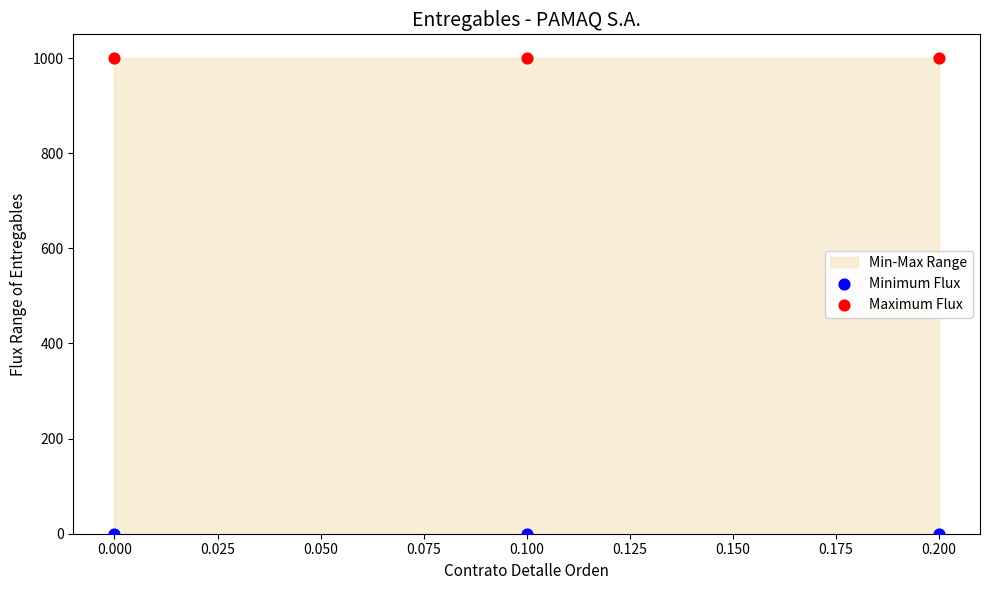

Across all data points, what is the average Y value?

500